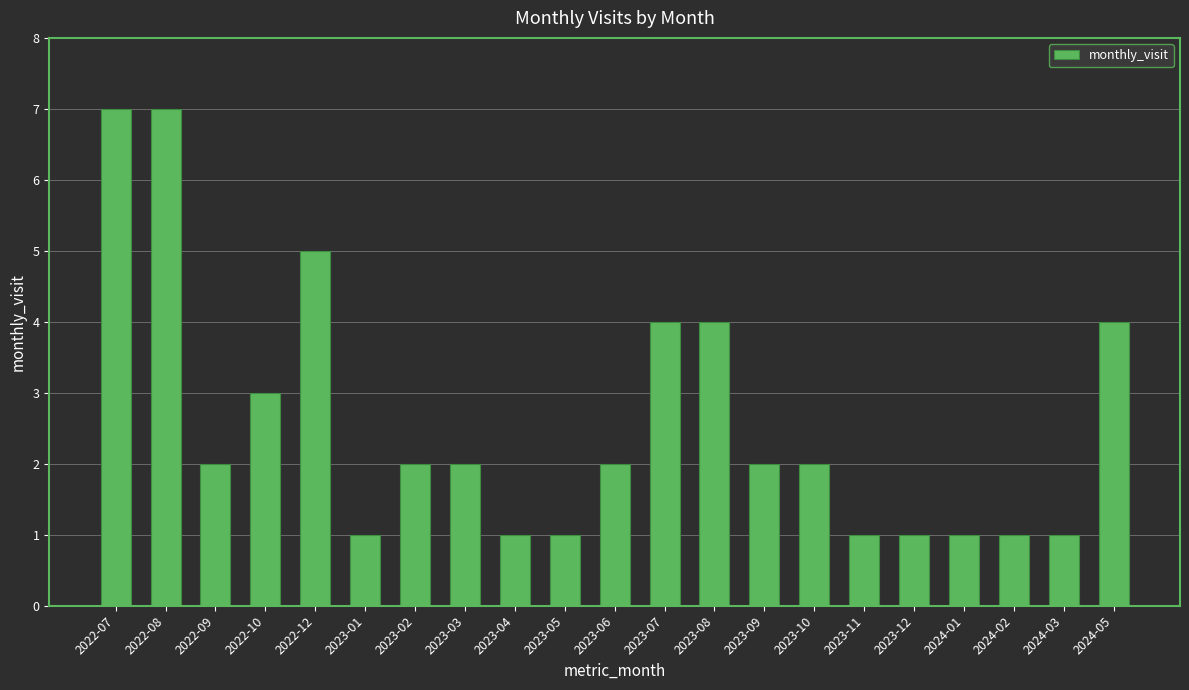

Reading left to right, what are all the values shown in this chart?

2022-07=7	2022-08=7	2022-09=2	2022-10=3	2022-12=5	2023-01=1	2023-02=2	2023-03=2	2023-04=1	2023-05=1	2023-06=2	2023-07=4	2023-08=4	2023-09=2	2023-10=2	2023-11=1	2023-12=1	2024-01=1	2024-02=1	2024-03=1	2024-05=4